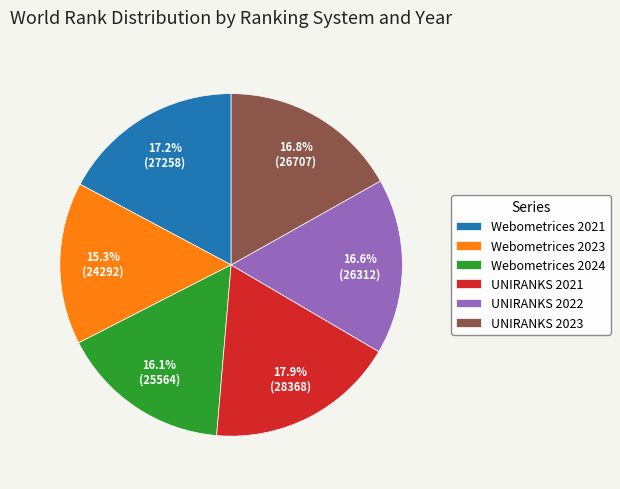

Is the sum of Webometrices 2021 and UNIRANKS 2022 greater than half?

No